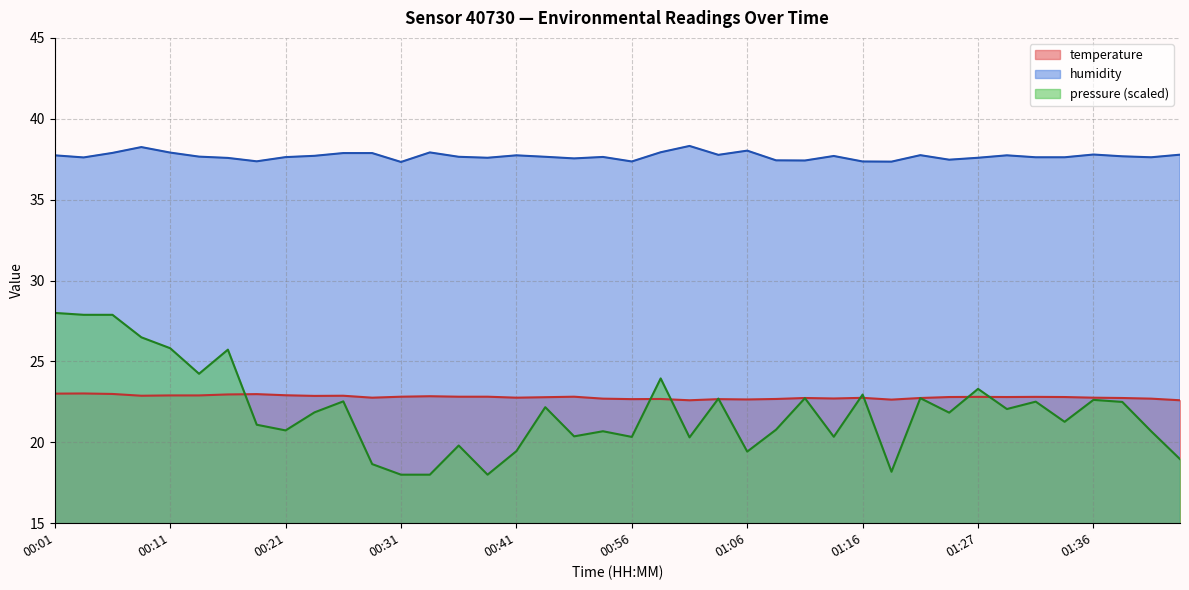

Which label corresponds to the smallest value in the chart?

01:01